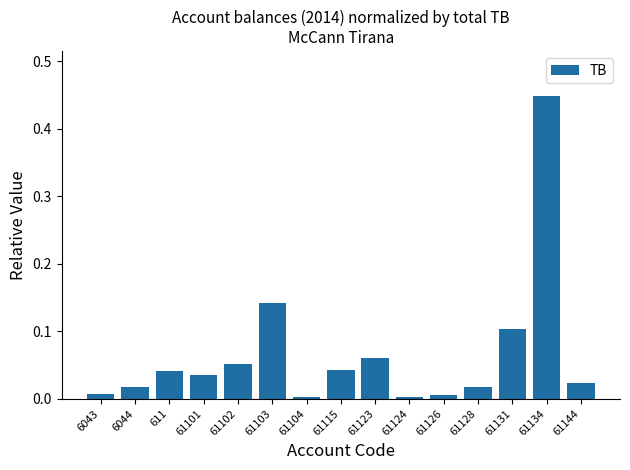

What is the sum of all values?

1.0